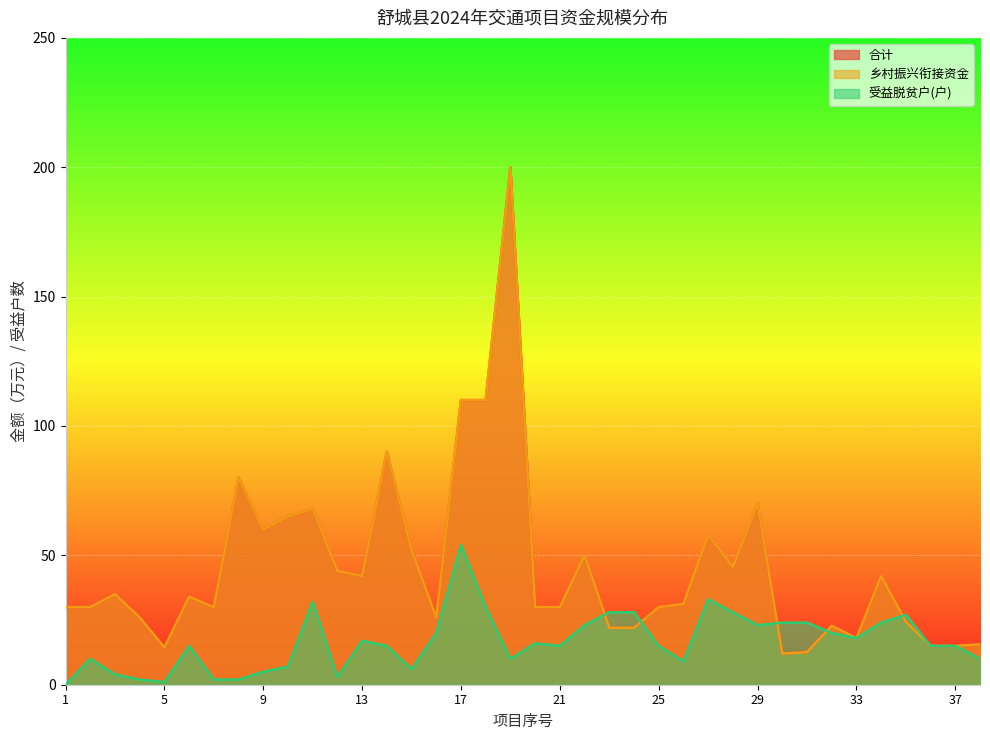

At which label does 受益脱贫户(户) reach its minimum?

1